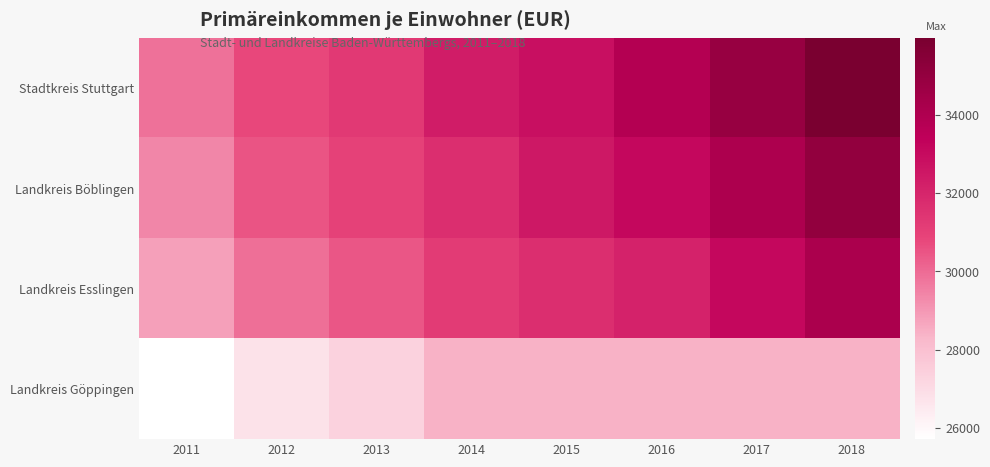

Between 2018 and 2016, which is larger?

2018